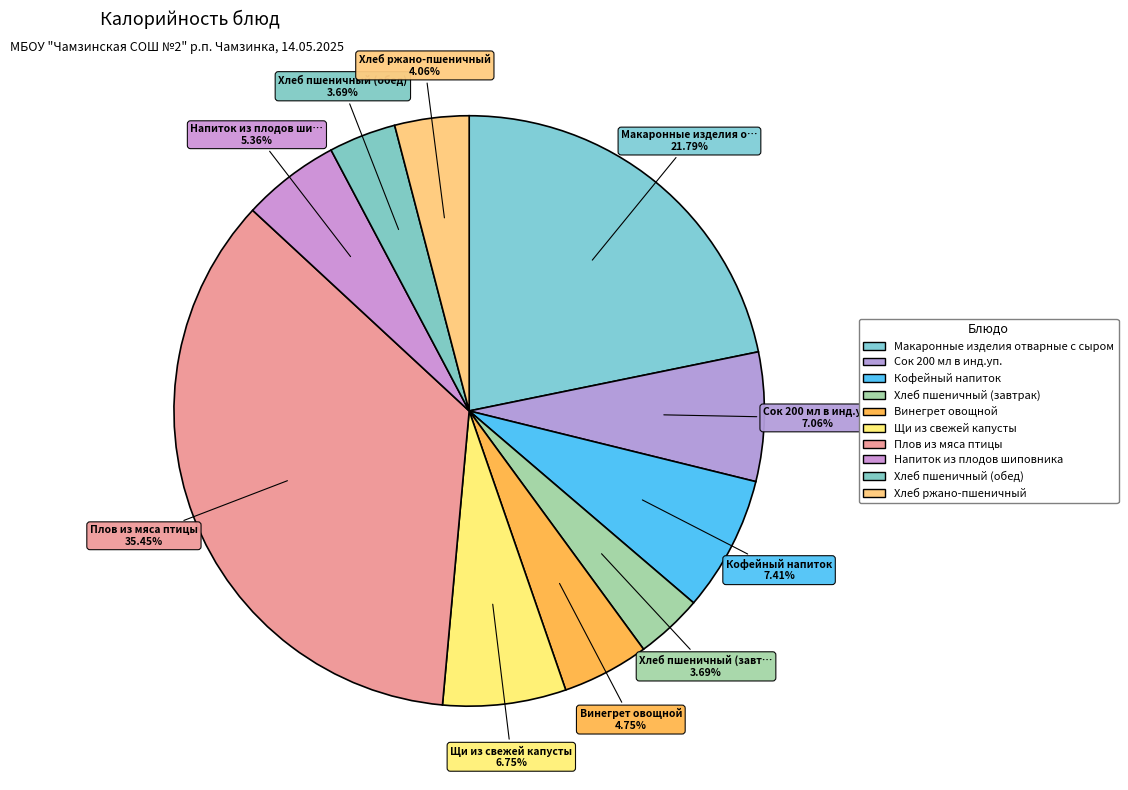

The Хлеб пшеничный (завтрак) slice represents 13% of the pie. True or false?

False